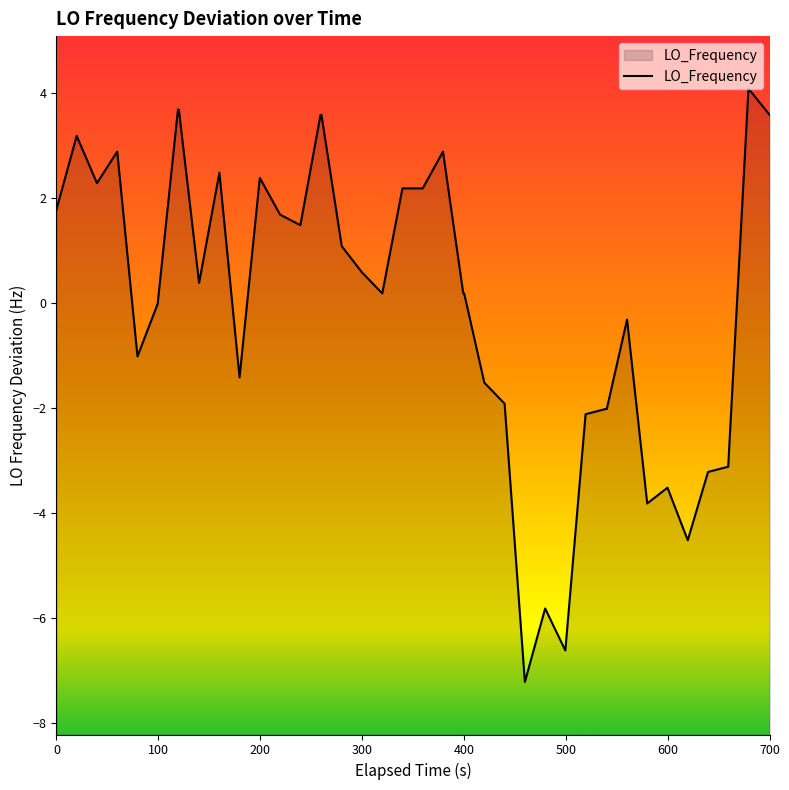

What is the difference between the maximum and minimum values?

11.3